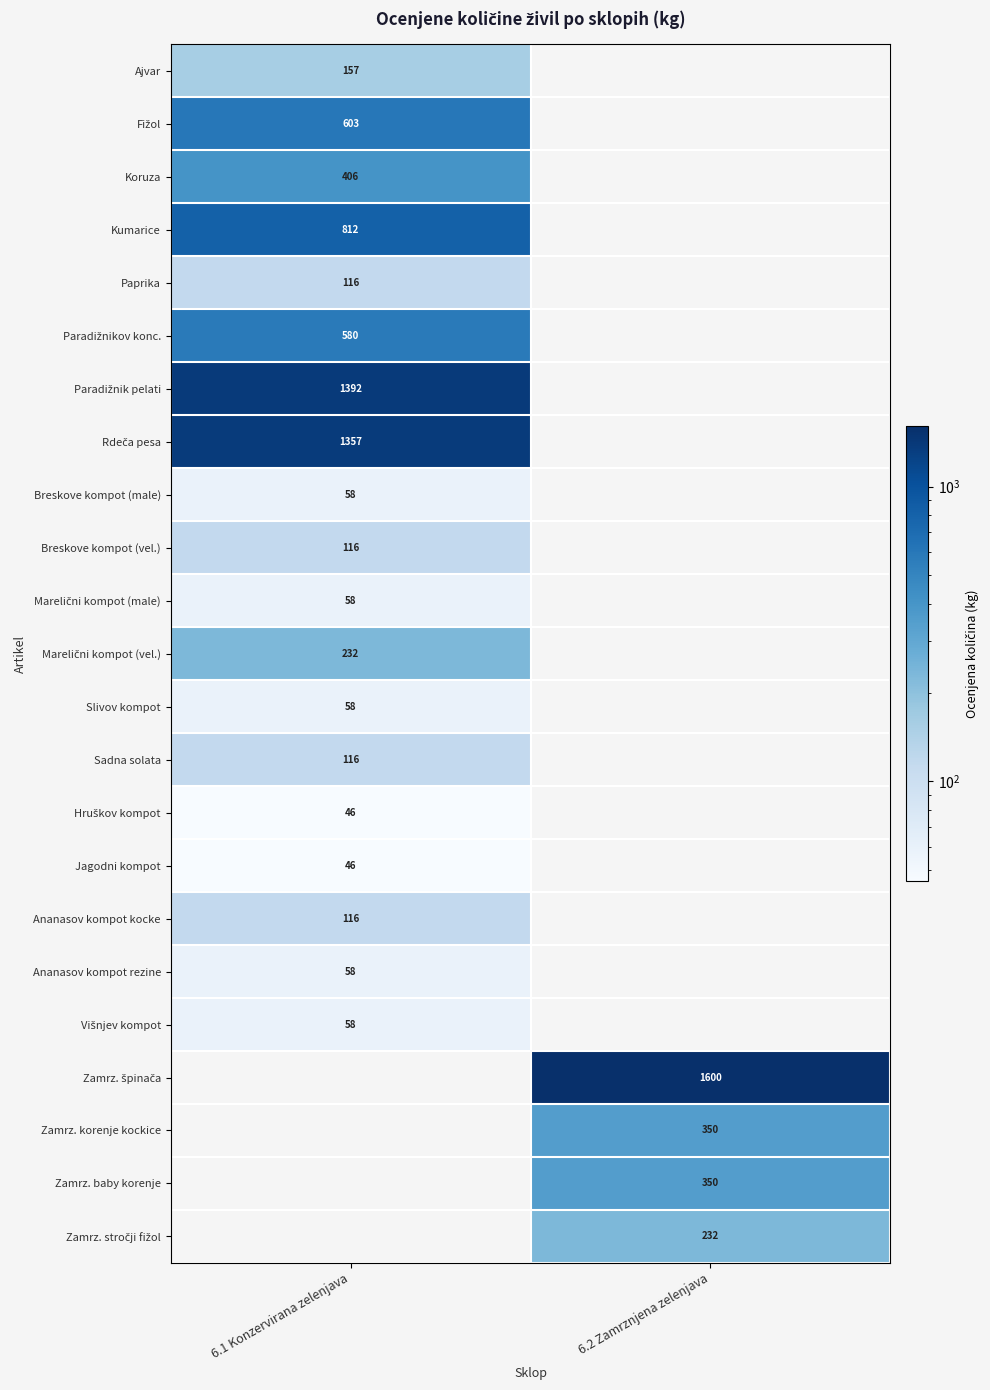

Is it true that Ananasov kompot kocke equals 71 at 6.1 Konzervirana zelenjava?

False